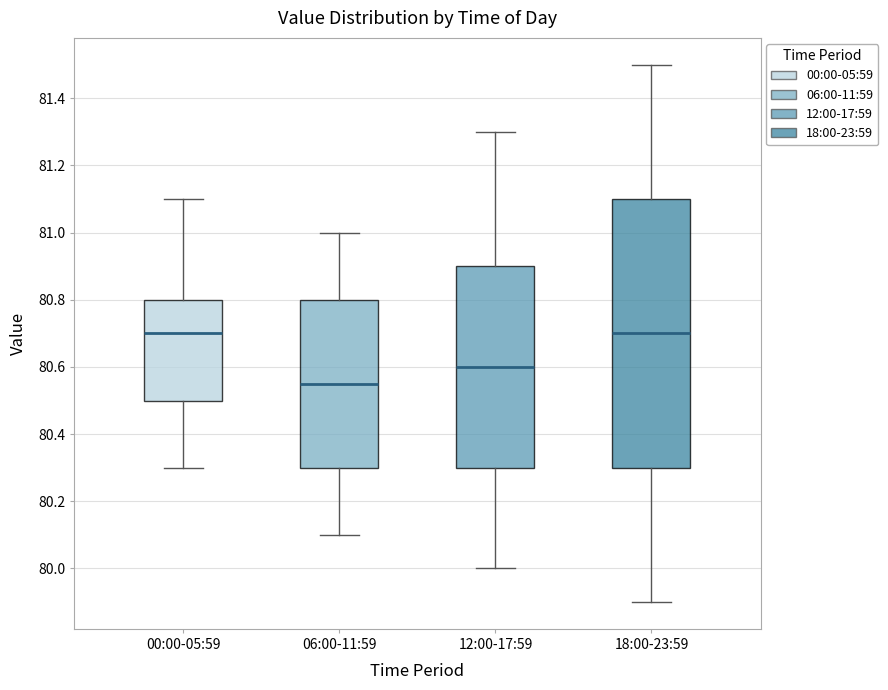

Reading left to right, transcribe this box plot: for each box, give where its median line is, the range the box spans, and where its two whiskers end, as read against the y-axis. The values are not printed on the chart, so give them approximately, as read against the axis.

00:00-05:59: median 80.70, box 80.50 to 80.80, whiskers 80.30 to 81.10
06:00-11:59: median 80.56, box 80.30 to 80.80, whiskers 80.10 to 81.00
12:00-17:59: median 80.60, box 80.30 to 80.90, whiskers 80.00 to 81.30
18:00-23:59: median 80.70, box 80.30 to 81.10, whiskers 79.90 to 81.50